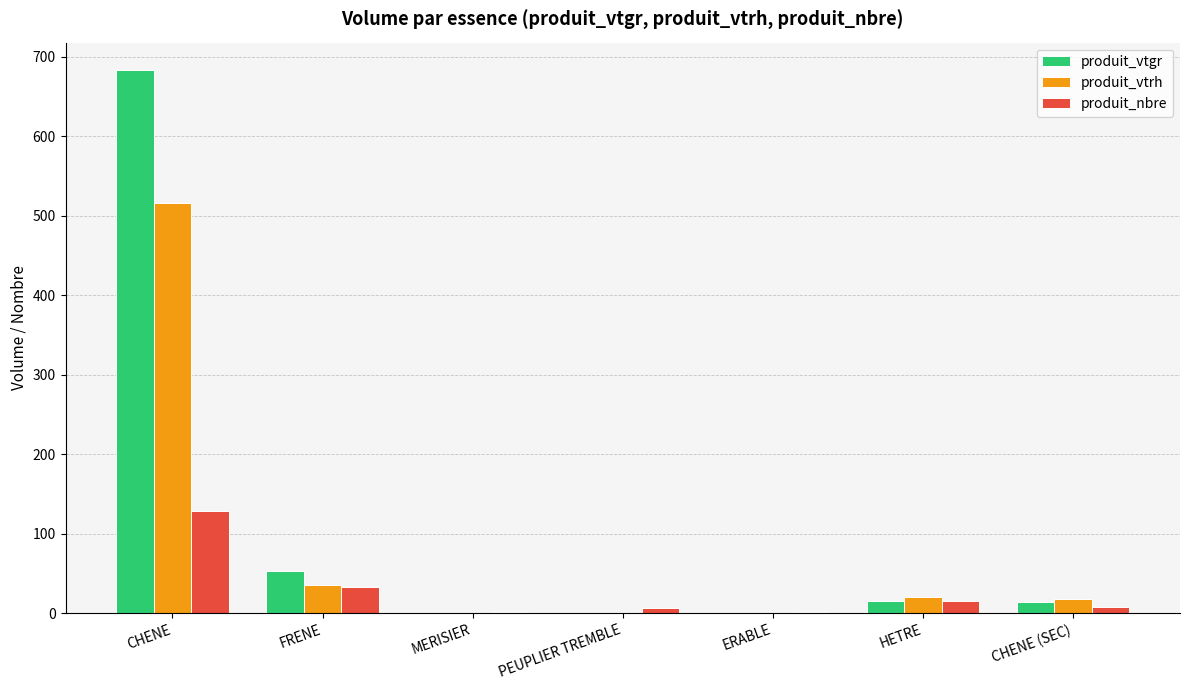

At which category does the chart reach its peak across all series?

CHENE